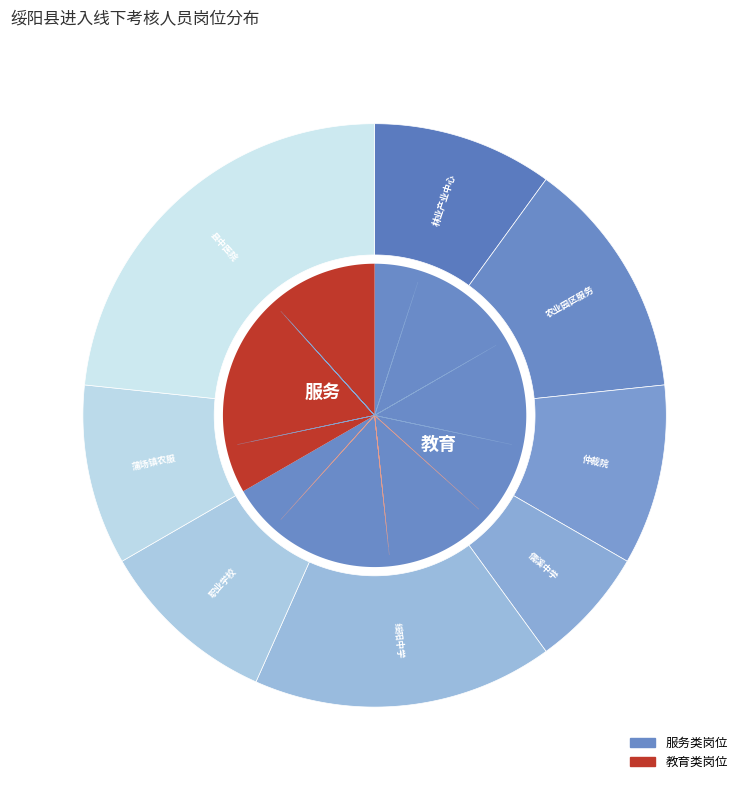

How many segments does this pie chart have?

8